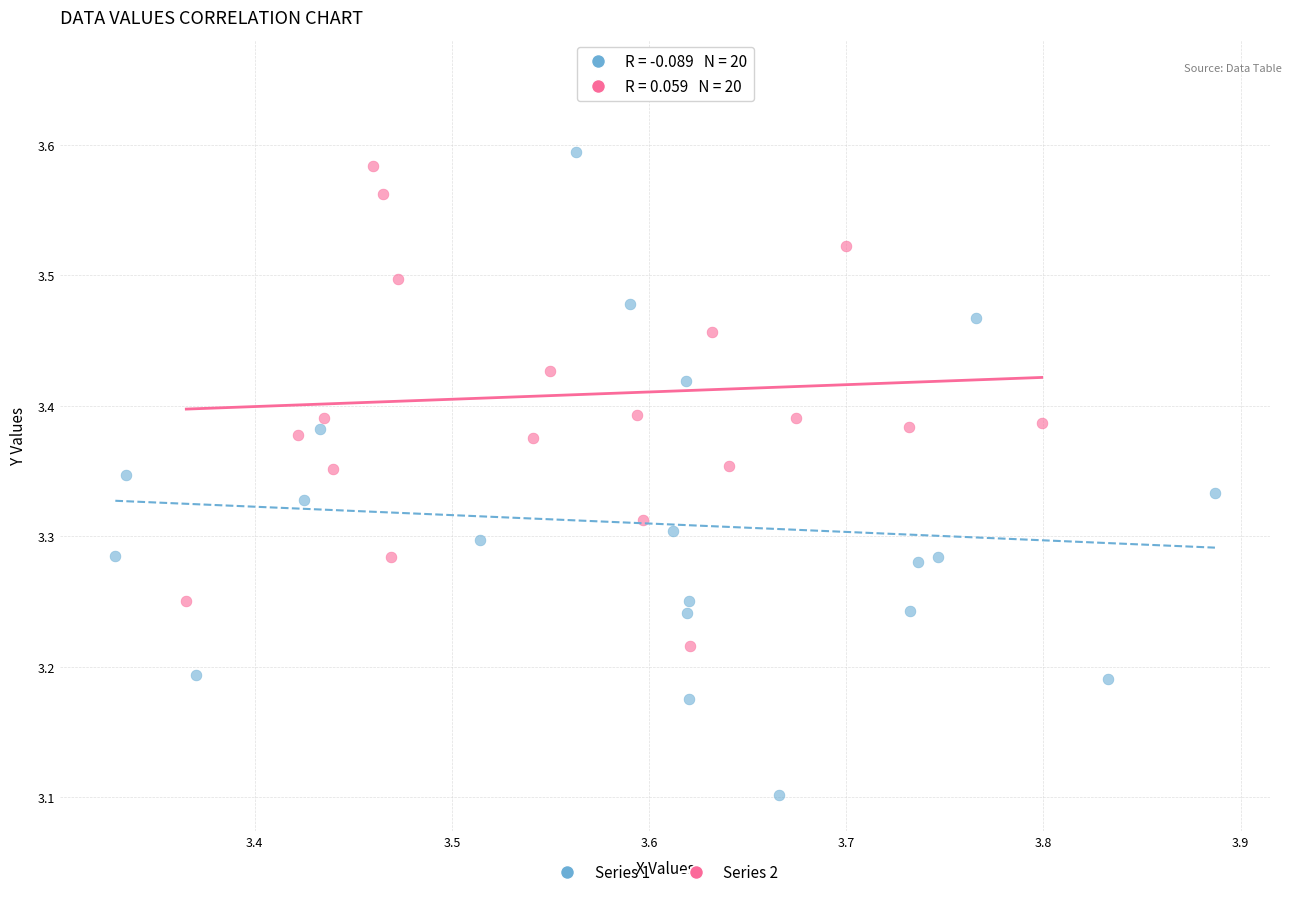

Which series reaches the minimum Y coordinate?

Series 1